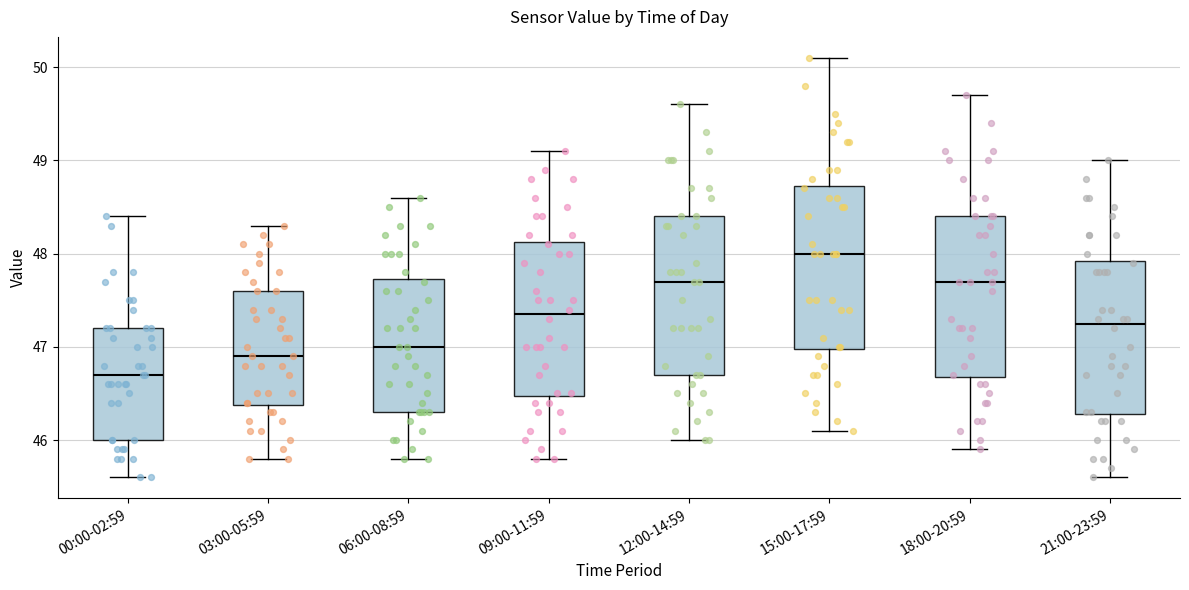

Reading left to right, transcribe this box plot: for each box, give where its median line is, the range the box spans, and where its two whiskers end, as read against the y-axis. The values are not printed on the chart, so give them approximately, as read against the axis.

00:00-02:59: median 46.7, box 46.0 to 47.2, whiskers 45.6 to 48.4
03:00-05:59: median 46.9, box 46.4 to 47.6, whiskers 45.8 to 48.3
06:00-08:59: median 47.0, box 46.3 to 47.7, whiskers 45.8 to 48.6
09:00-11:59: median 47.4, box 46.5 to 48.1, whiskers 45.8 to 49.1
12:00-14:59: median 47.7, box 46.7 to 48.4, whiskers 46.0 to 49.6
15:00-17:59: median 48.0, box 47.0 to 48.7, whiskers 46.1 to 50.1
18:00-20:59: median 47.7, box 46.7 to 48.4, whiskers 45.9 to 49.7
21:00-23:59: median 47.3, box 46.3 to 47.9, whiskers 45.6 to 49.0